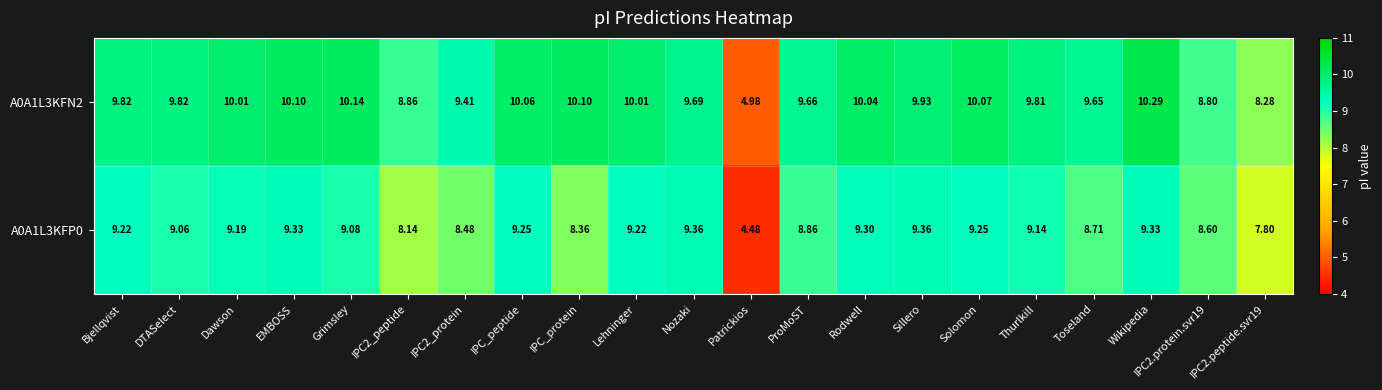

At which label is A0A1L3KFP0 closest to 6?

Patrickios